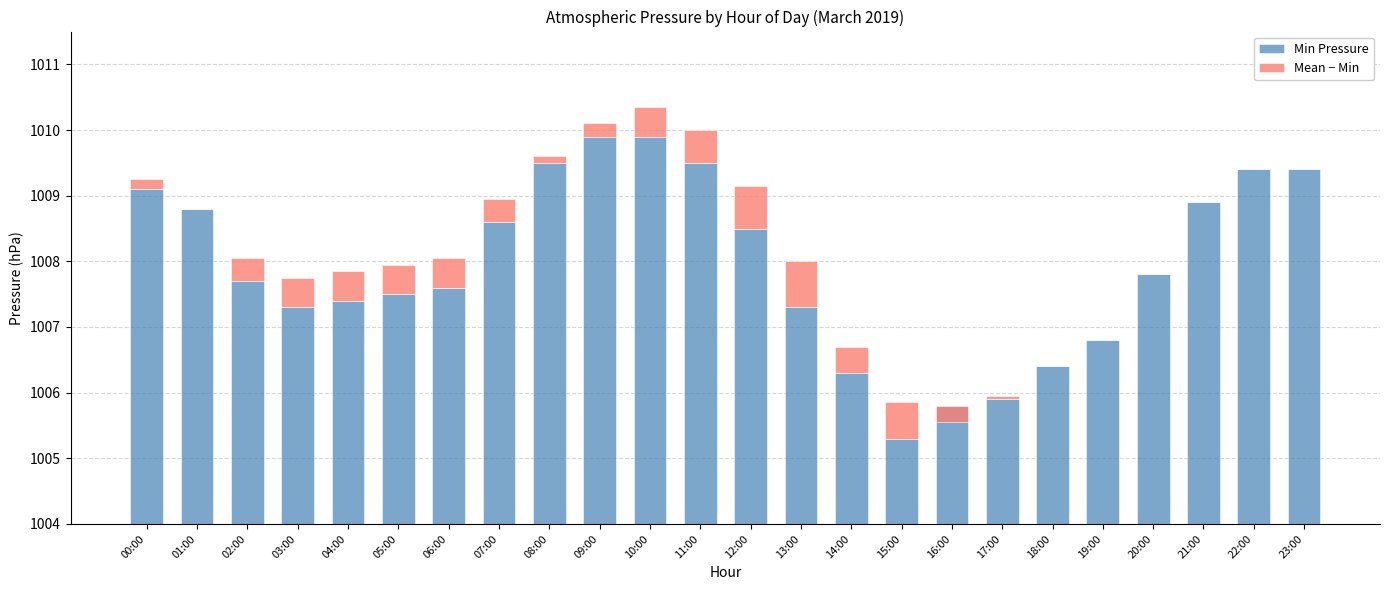

List the labels in order of Min Pressure value, smallest first.

15:00, 16:00, 17:00, 14:00, 18:00, 19:00, 03:00, 13:00, 04:00, 05:00, 06:00, 02:00, 20:00, 12:00, 07:00, 01:00, 21:00, 00:00, 22:00, 23:00, 08:00, 11:00, 09:00, 10:00